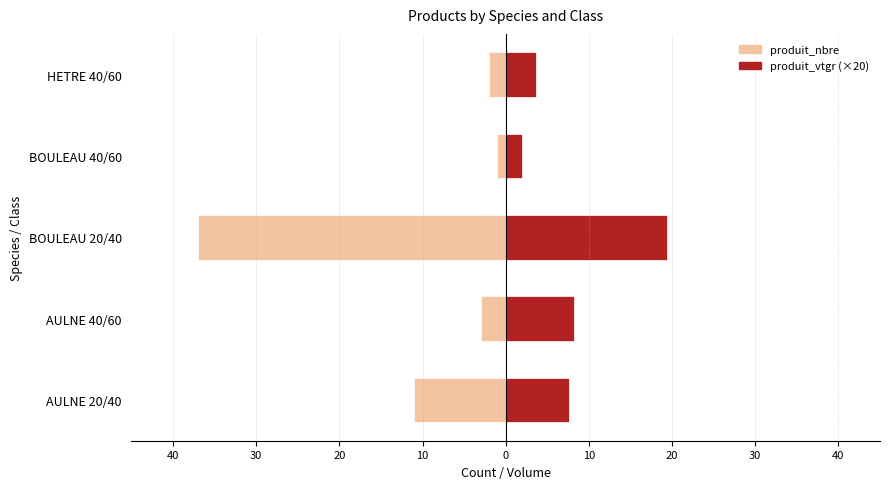

How many bars are there in total?

10